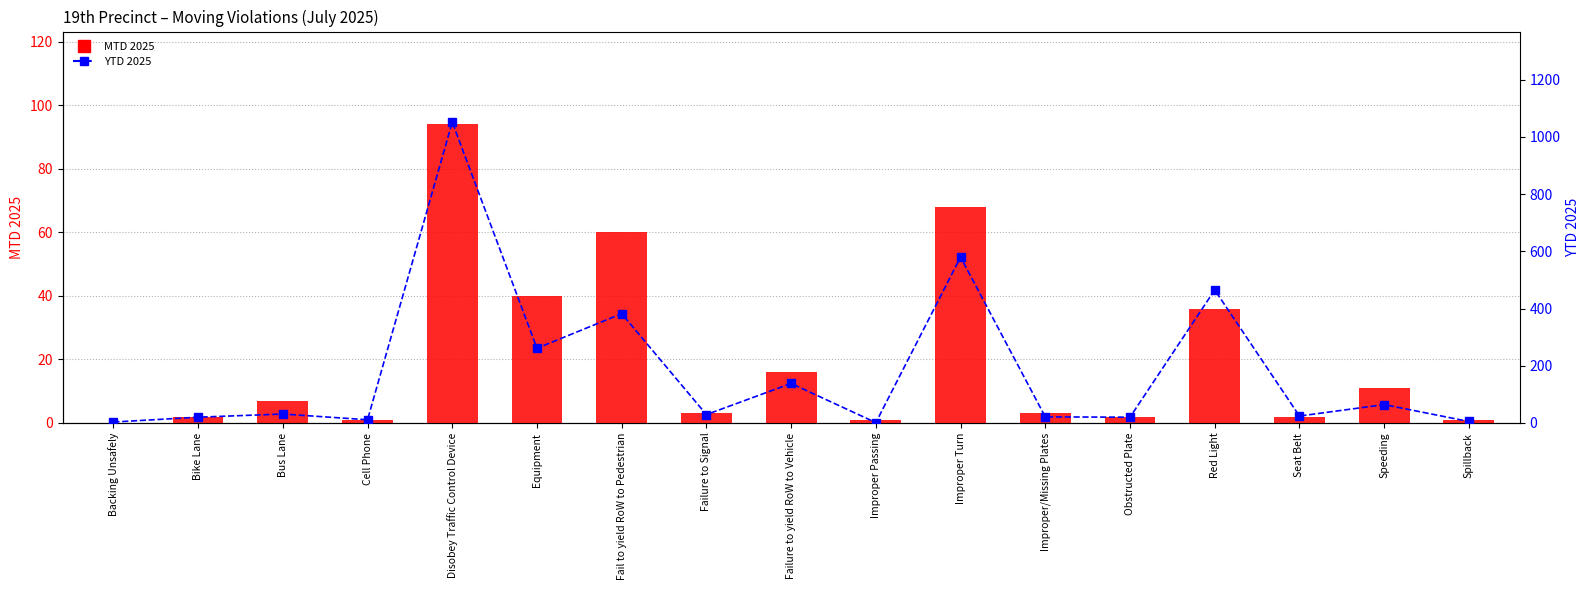

Reading left to right, what are all the values shown in this chart?

MTD 2025: Backing Unsafely=0	Bike Lane=2	Bus Lane=7	Cell Phone=1	Disobey Traffic Control Device=94	Equipment=40	Fail to yield RoW to Pedestrian=60	Failure to Signal=3	Failure to yield RoW to Vehicle=16	Improper Passing=1	Improper Turn=68	Improper/Missing Plates=3	Obstructed Plate=2	Red Light=36	Seat Belt=2	Speeding=11	Spillback=1
YTD 2025: Backing Unsafely=3	Bike Lane=20	Bus Lane=31	Cell Phone=11	Disobey Traffic Control Device=1052	Equipment=261	Fail to yield RoW to Pedestrian=382	Failure to Signal=29	Failure to yield RoW to Vehicle=138	Improper Passing=1	Improper Turn=580	Improper/Missing Plates=21	Obstructed Plate=20	Red Light=465	Seat Belt=24	Speeding=64	Spillback=5